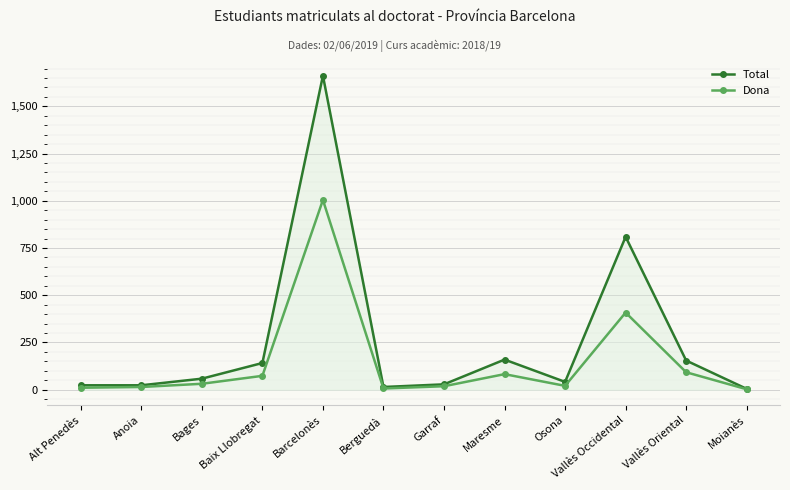

What is the maximum value for Total?

1662